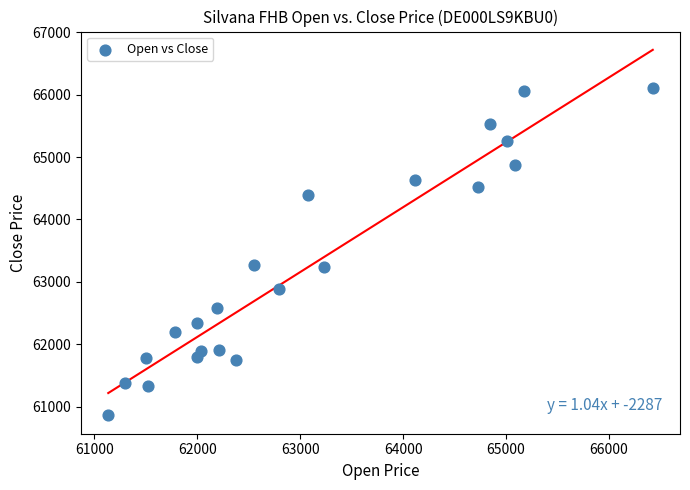

What is the range of X values (max minus min)?

5291